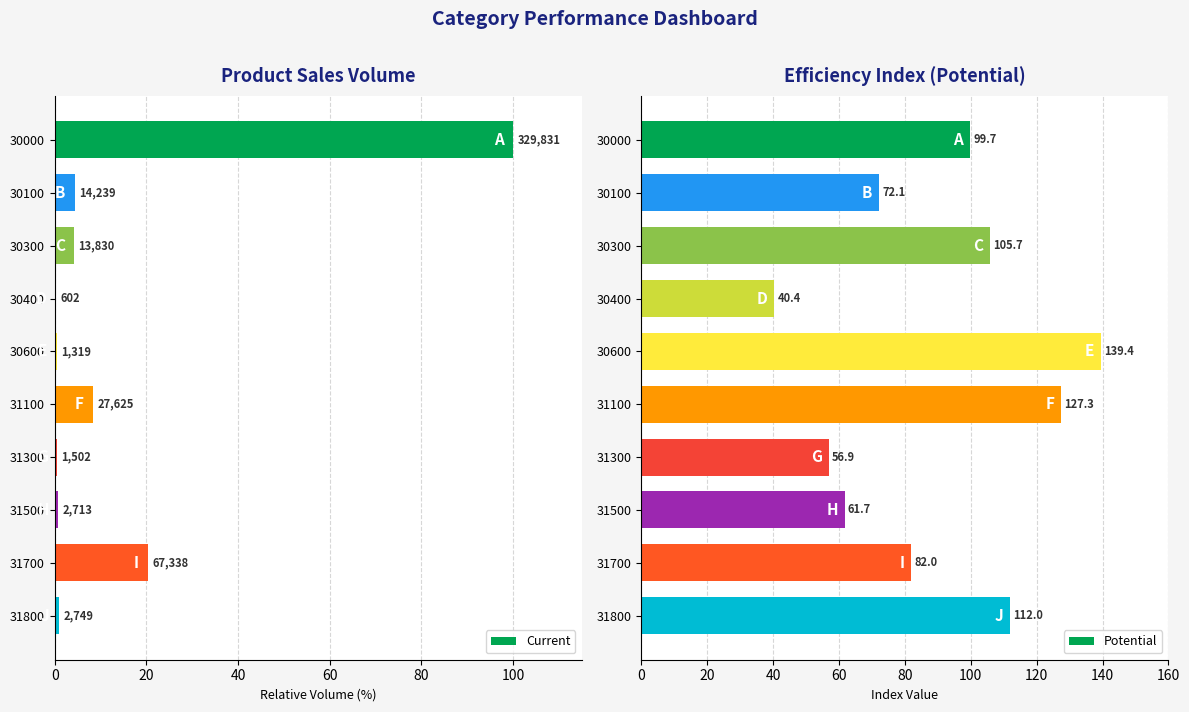

The Potential series shows 87.3 at 31300. True or false?

False